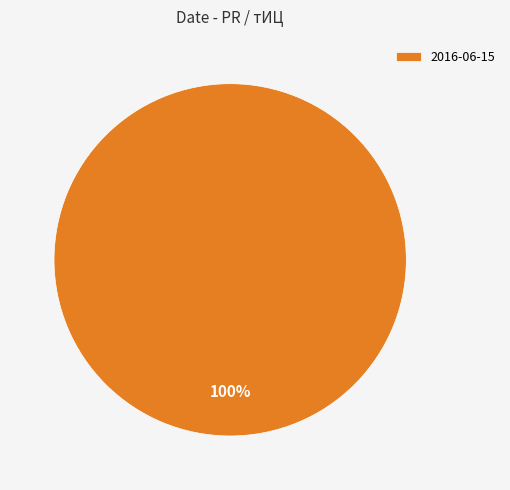

True or false: 2016-06-15 accounts for 87% of the total.

False